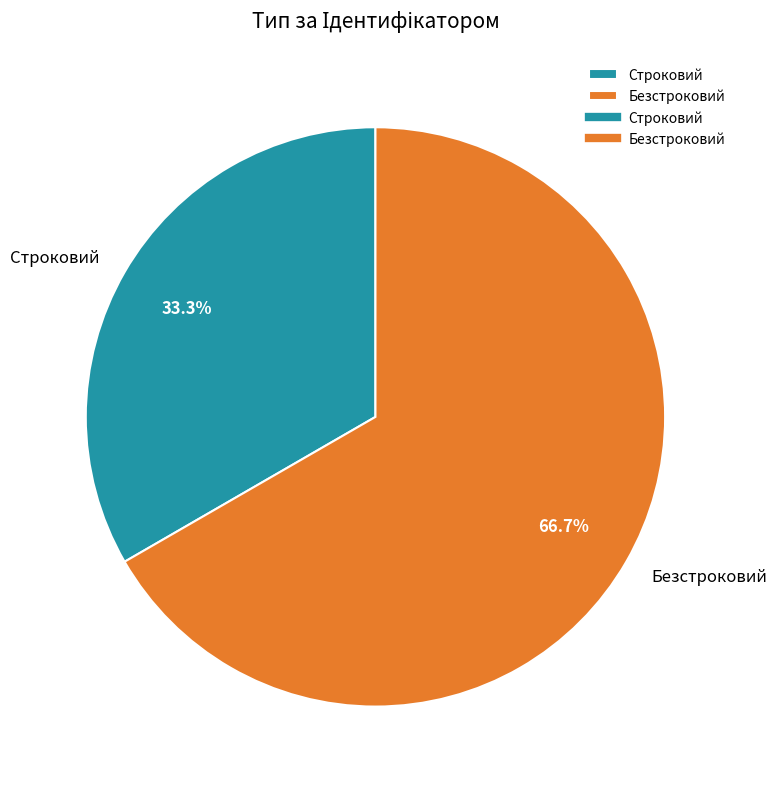

The Строковий slice represents 28% of the pie. True or false?

False